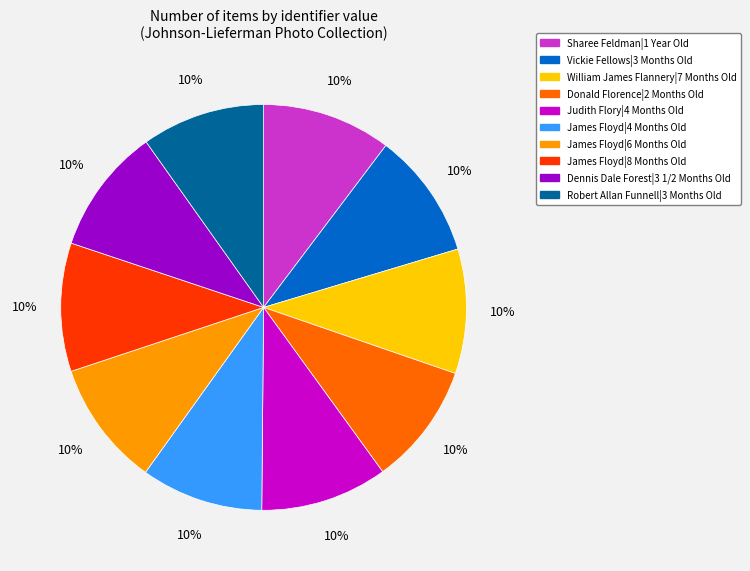

Does Judith Flory|4 Months Old account for over 50% of the chart?

No